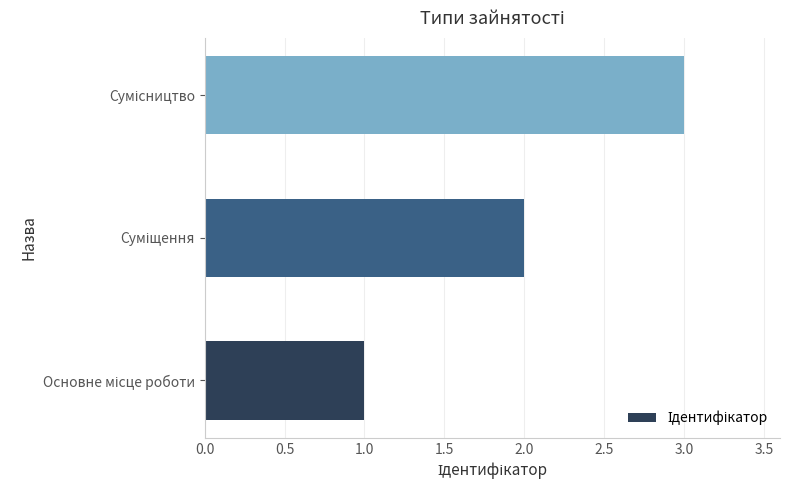

Are the bars grouped side by side (vs. stacked)?

No